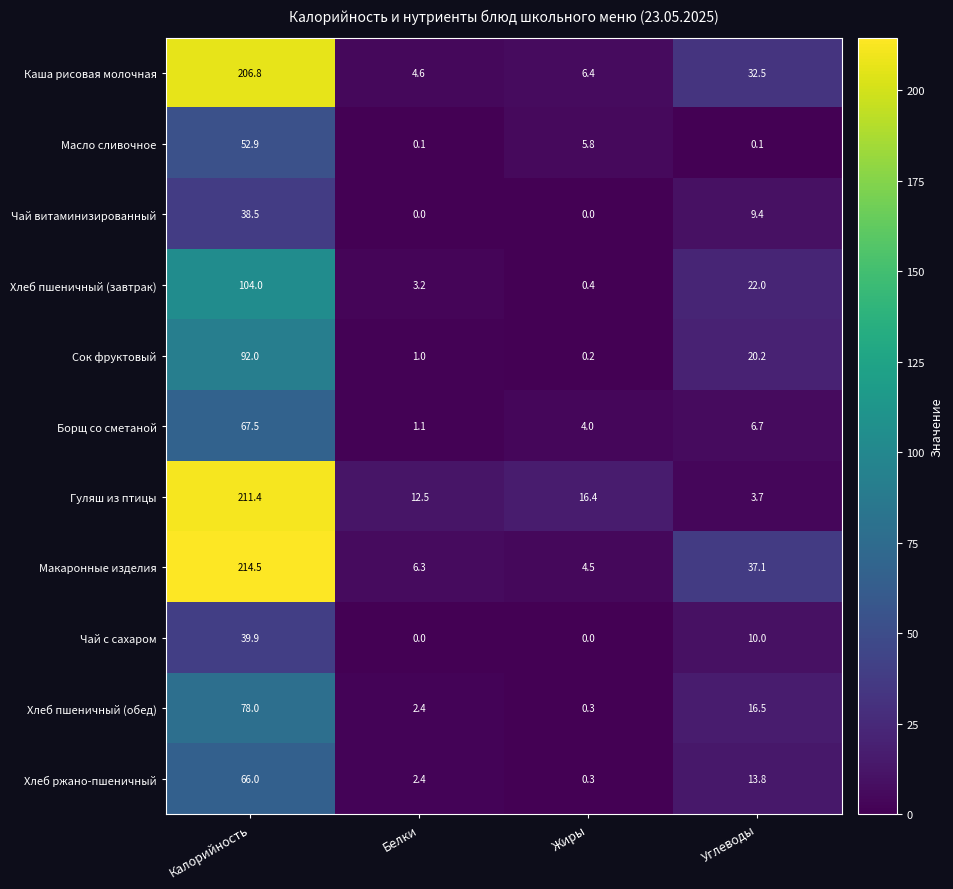

Which series has the widest spread of values?

Макаронные изделия